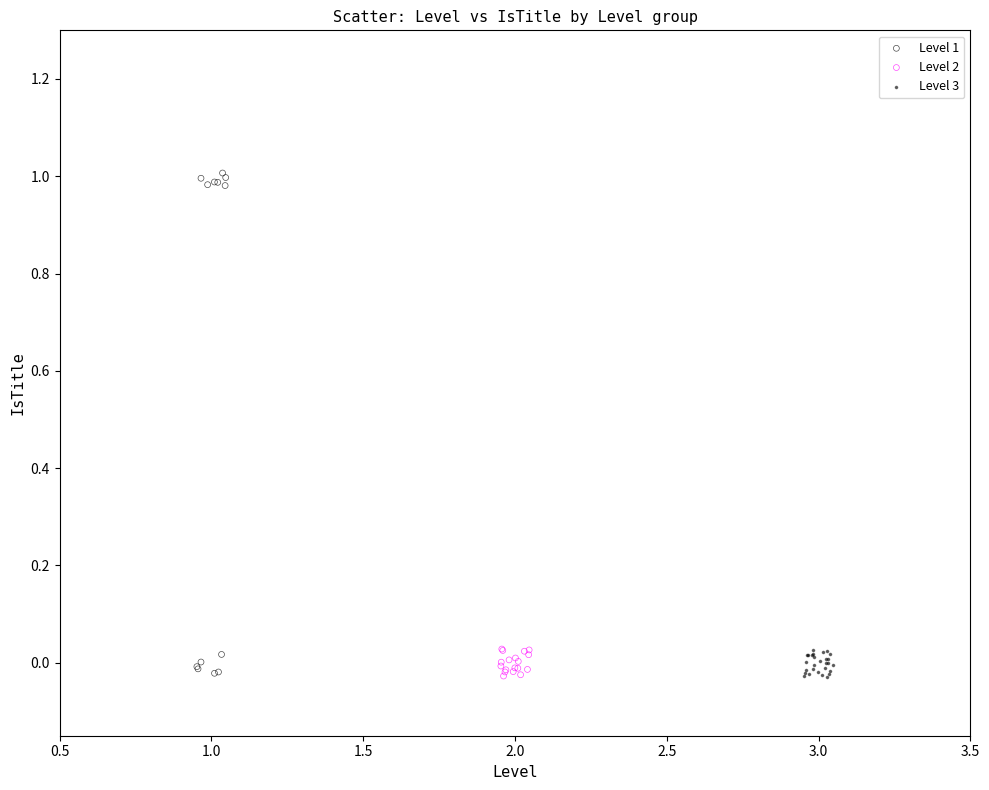

Which series has the widest spread of Y values?

Level 1